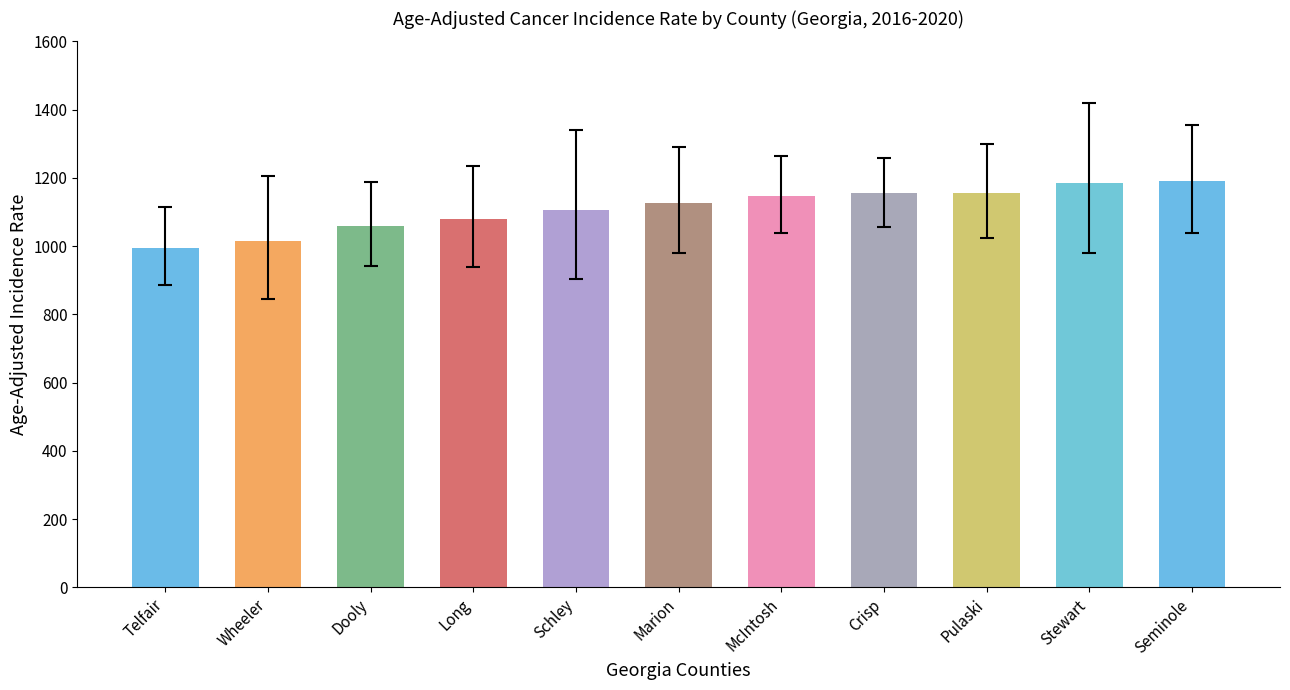

What position from the right is Marion?

6